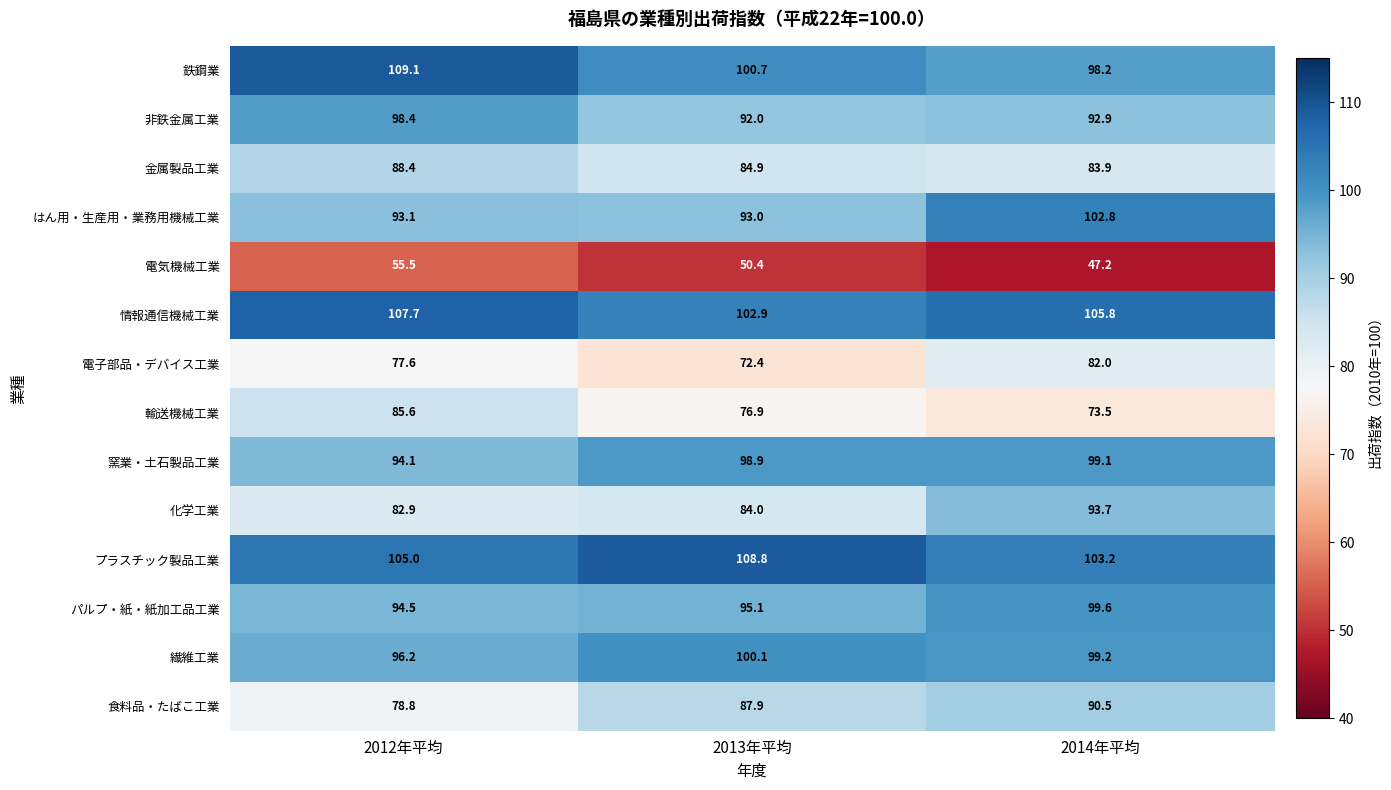

How many categories are shown in the chart?

3